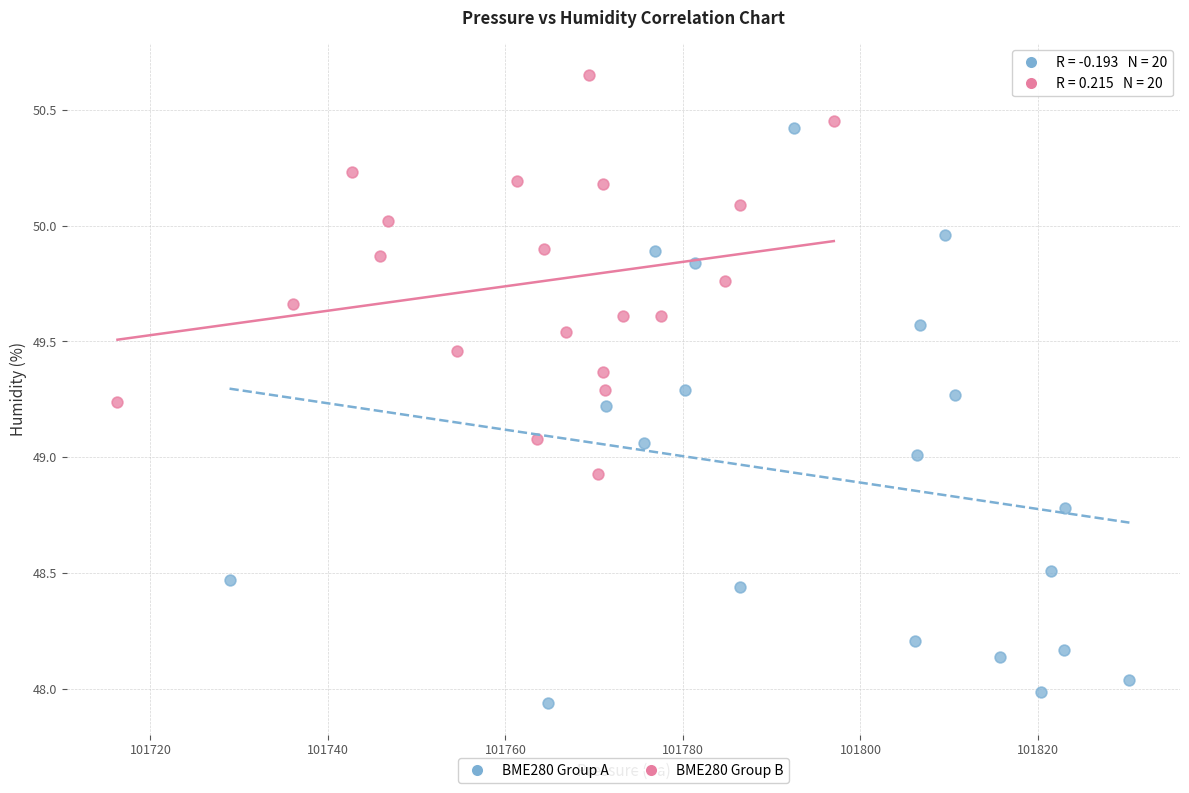

What are all the series names shown in the legend?

BME280 Group A, BME280 Group B